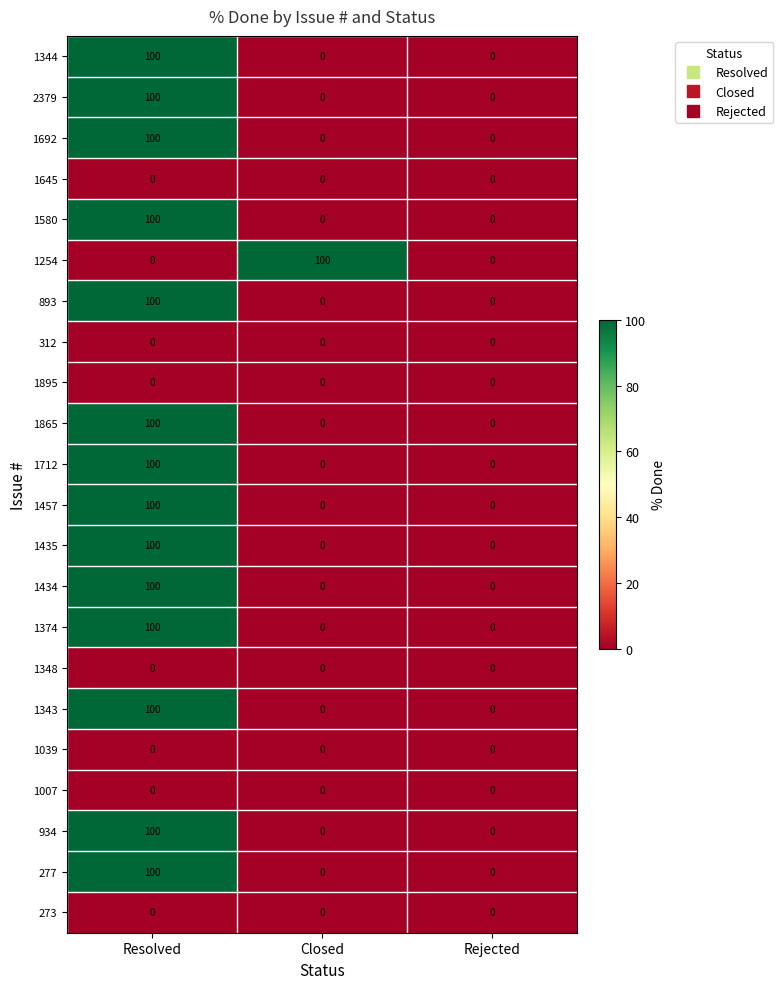

True or false: 893 has a value of 0 at Closed.

True